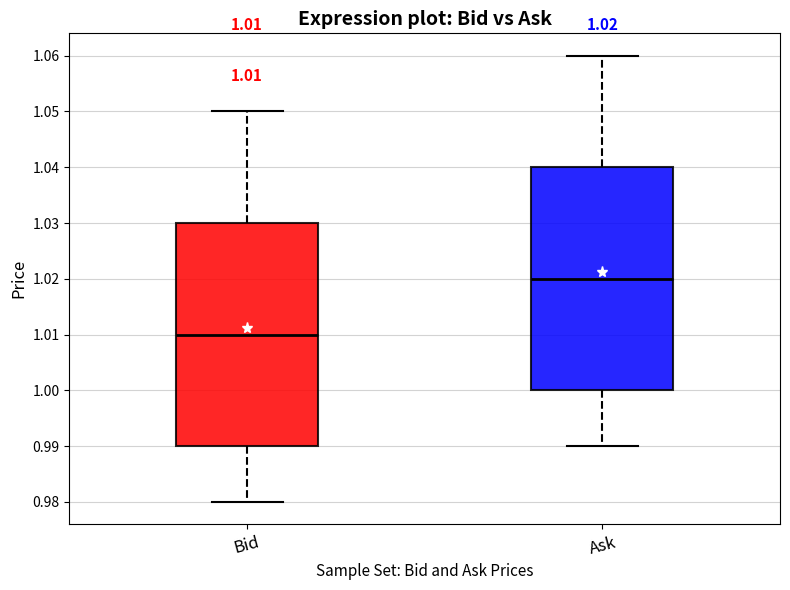

Which box has the lowest median line?

Bid